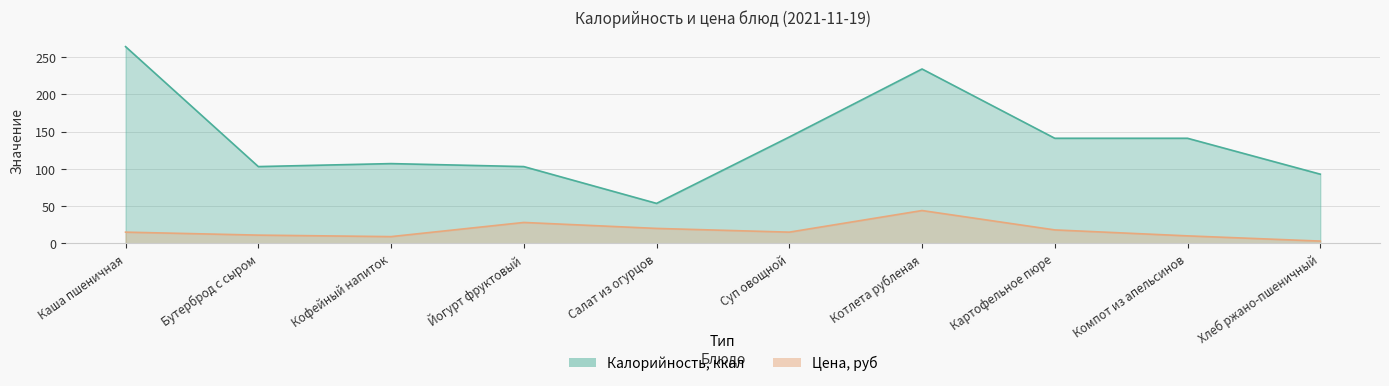

At how many categories does at least one series exceed 253?

1